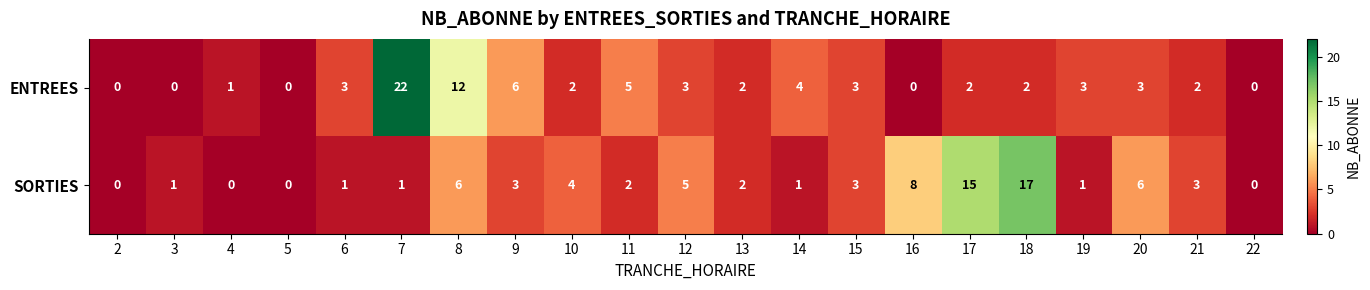

Rank the series by their average value, from lowest to highest.

ENTREES, SORTIES